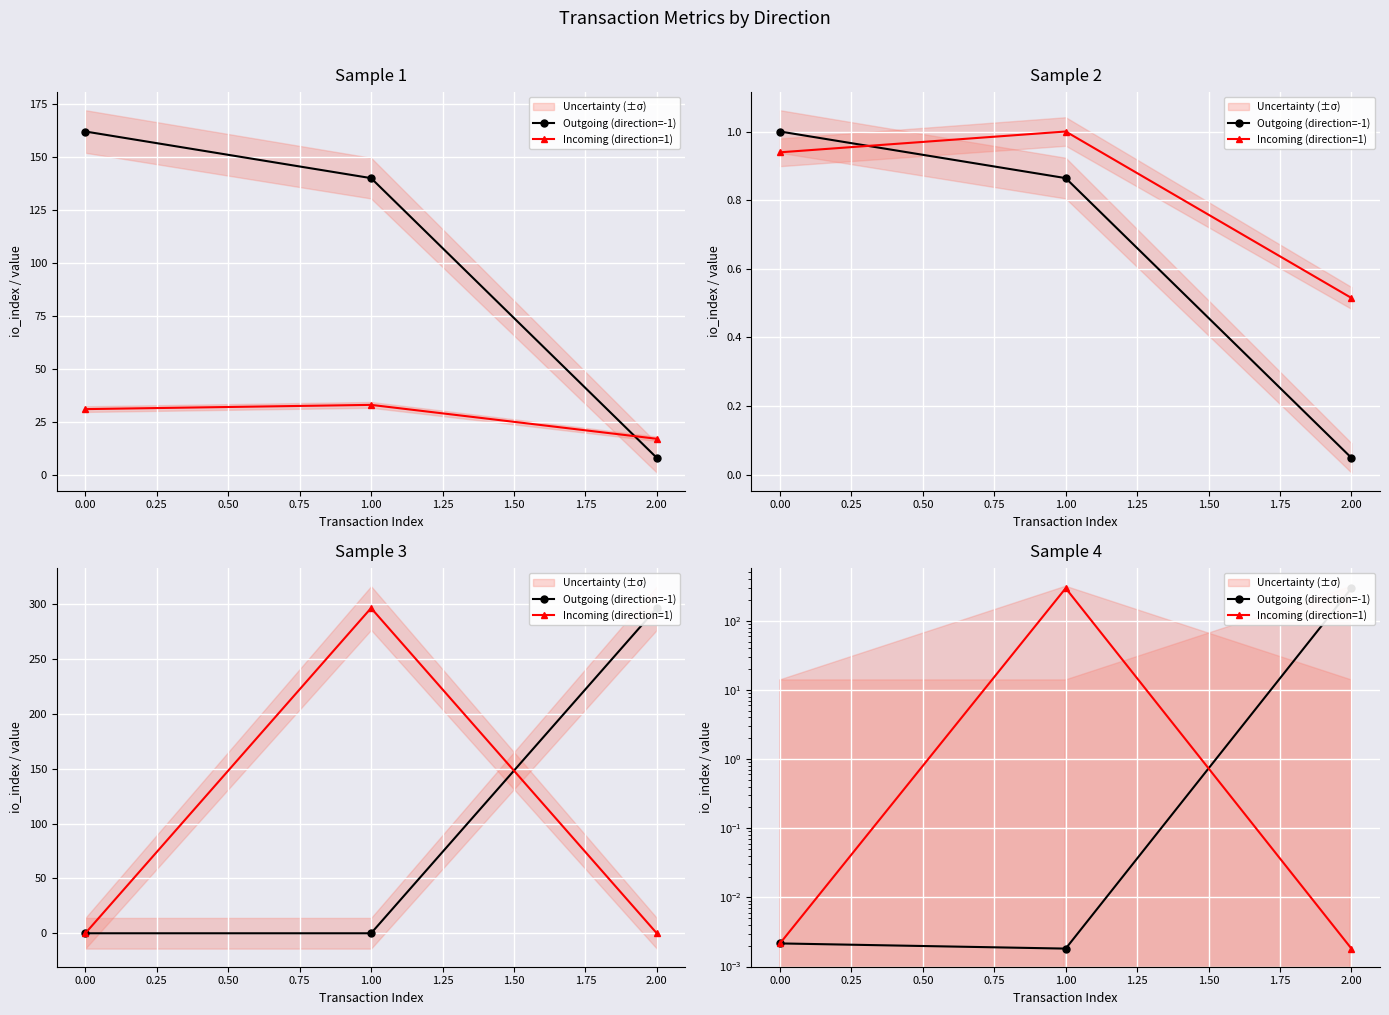

How many data points does each series have?

3